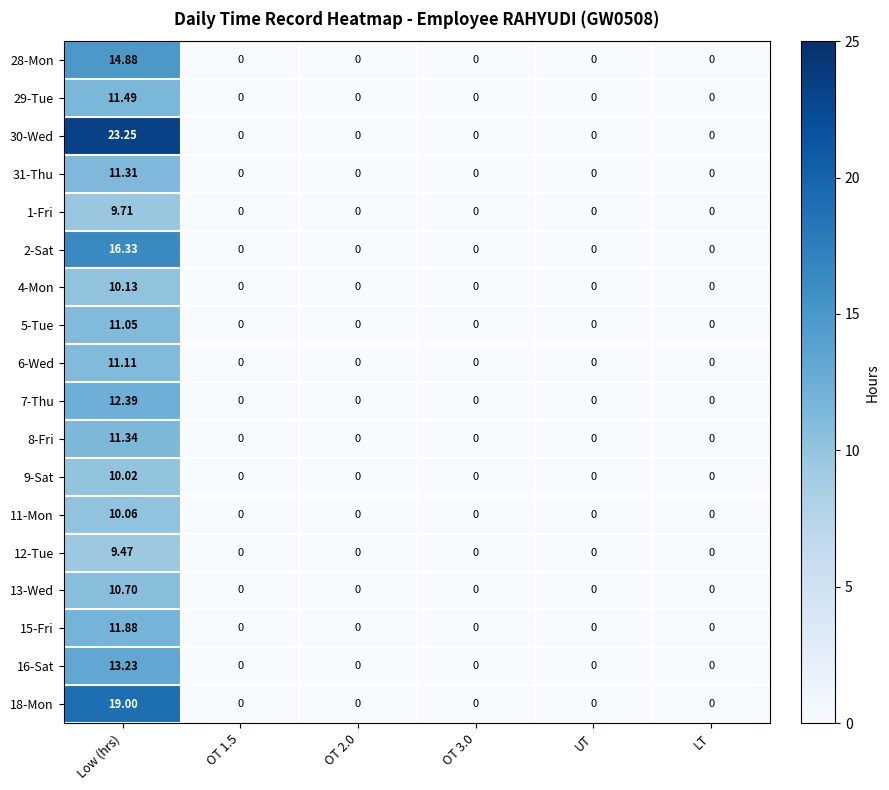

Count the number of data series in this chart.

18